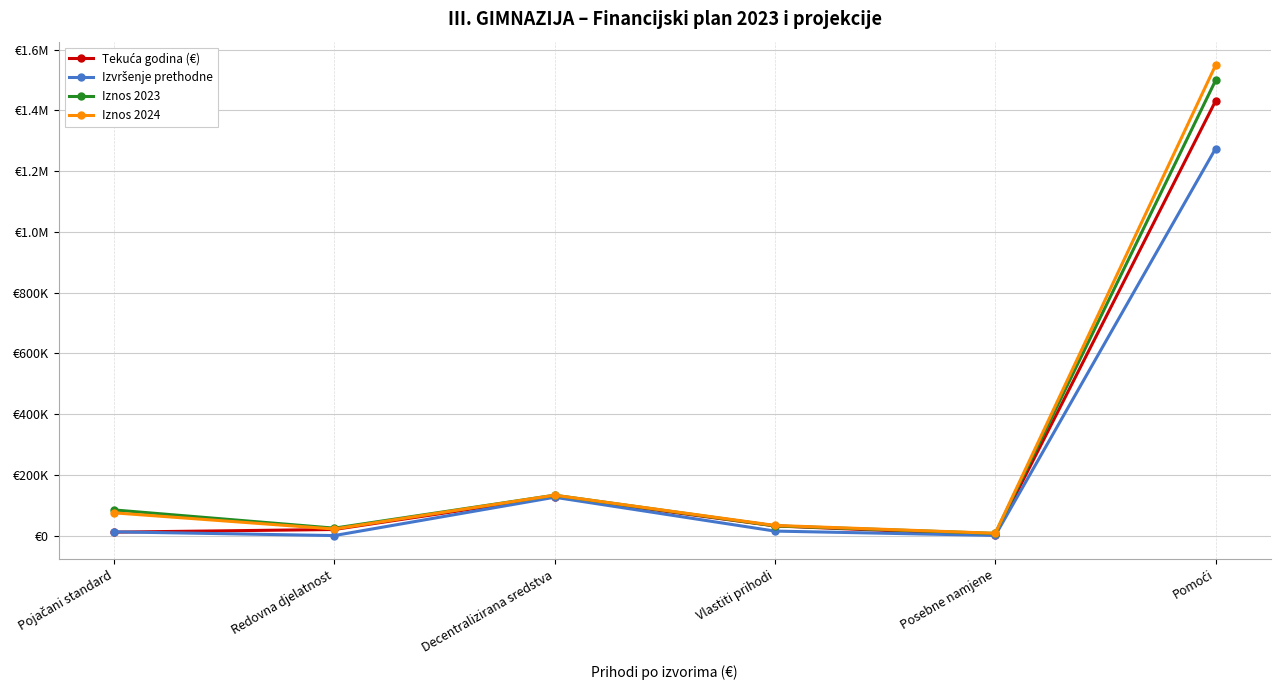

Is it true that Iznos 2024 equals 33400.0 at Vlastiti prihodi?

True